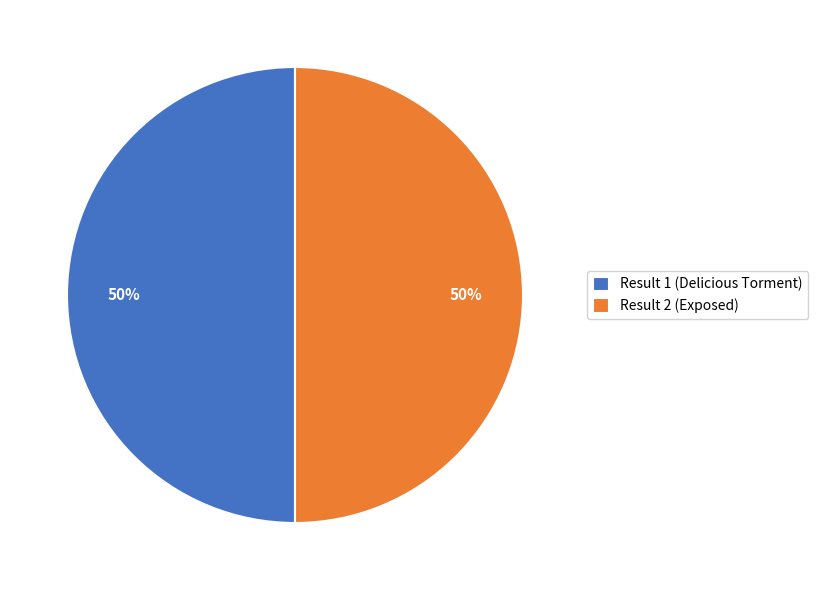

Is it true that Result 1 (Delicious Torment) is 41% of the pie?

False